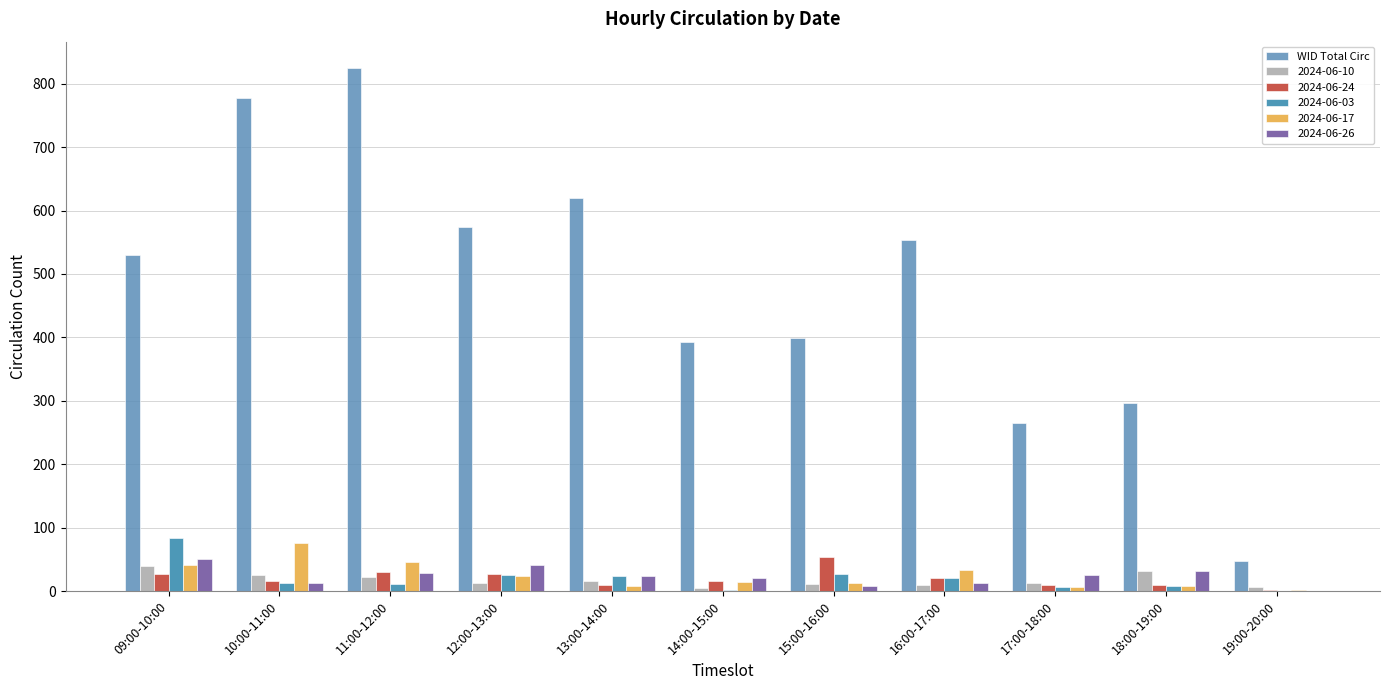

What is the maximum value shown in the chart?

825